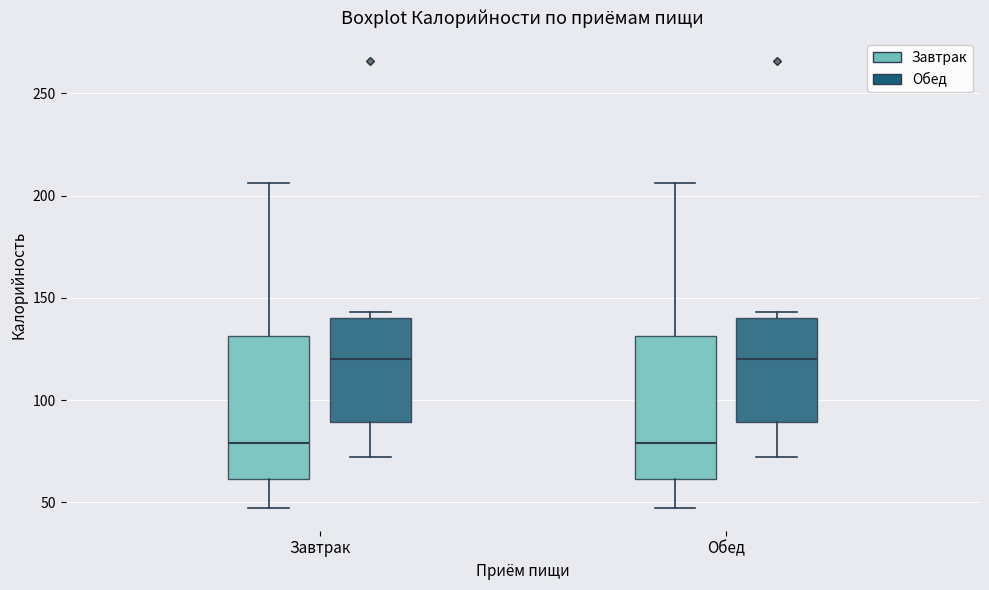

Reading left to right, read every box against the y-axis: the position of its median line, the range the box covers, and the ends of its whiskers. The values are not printed on the chart, so give them approximately, as read against the axis.

Завтрак (Завтрак): median 80, box 60 to 130, whiskers 45 to 205
Завтрак (Обед): median 120, box 90 to 140, whiskers 70 to 145
Обед (Завтрак): median 80, box 60 to 130, whiskers 45 to 205
Обед (Обед): median 120, box 90 to 140, whiskers 70 to 145